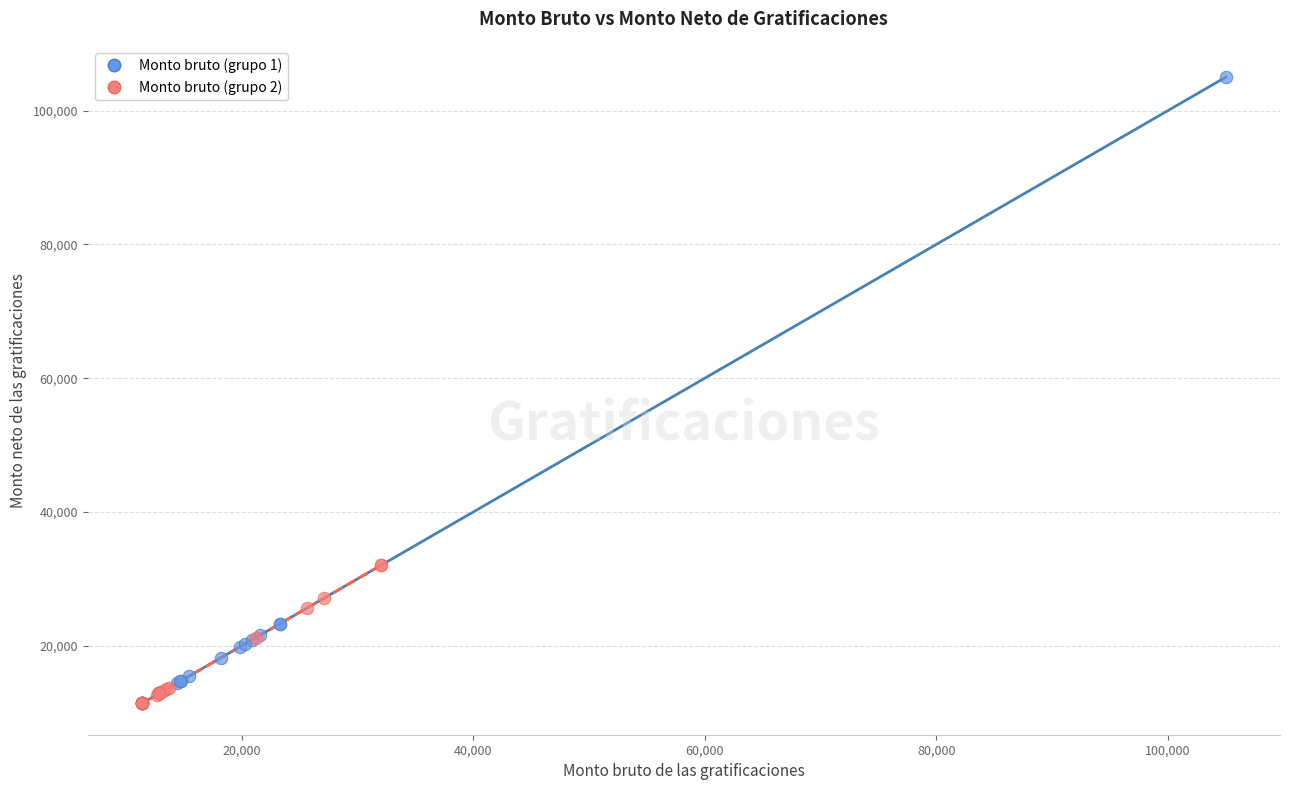

Which series contains the highest Y value?

Monto bruto (grupo 1)